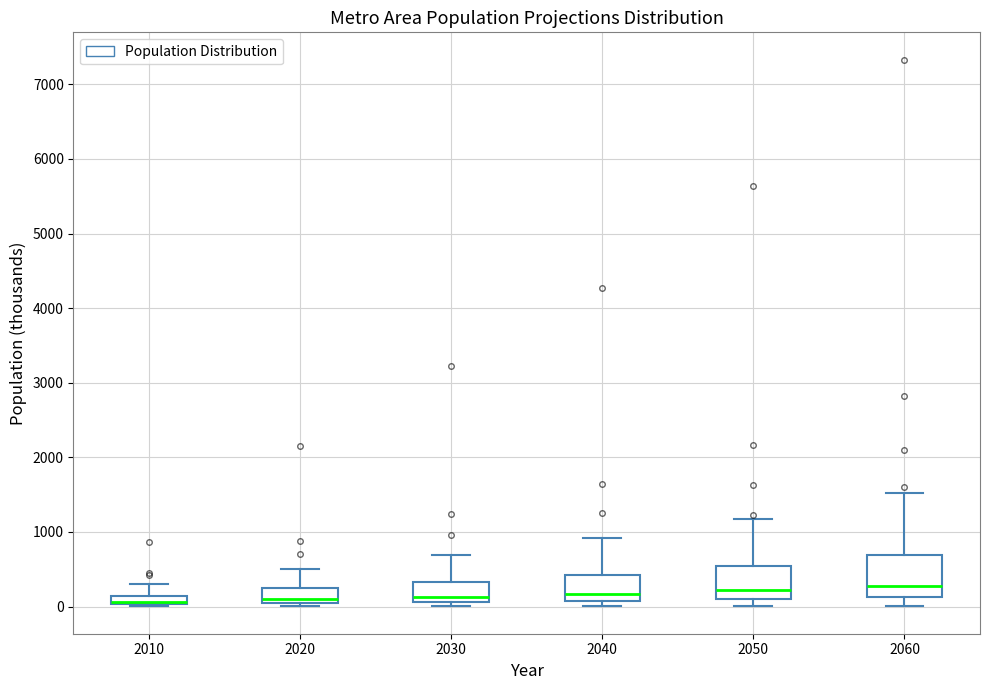

Where does the median line of the box at x = 2040 sit on the y-axis? The values are not printed on the chart, so give them approximately, as read against the axis.

200